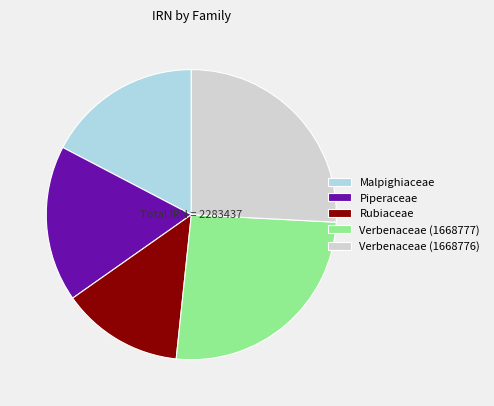

Is there a majority slice in this chart?

No